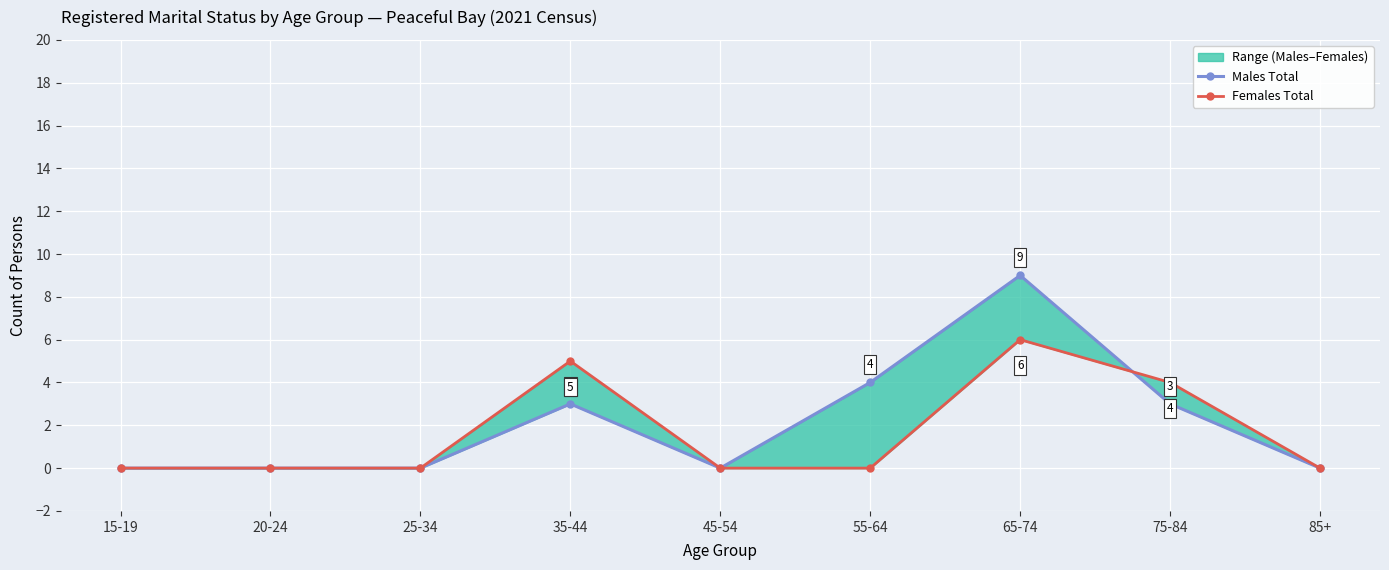

What is the sum of all Females Total values?

15